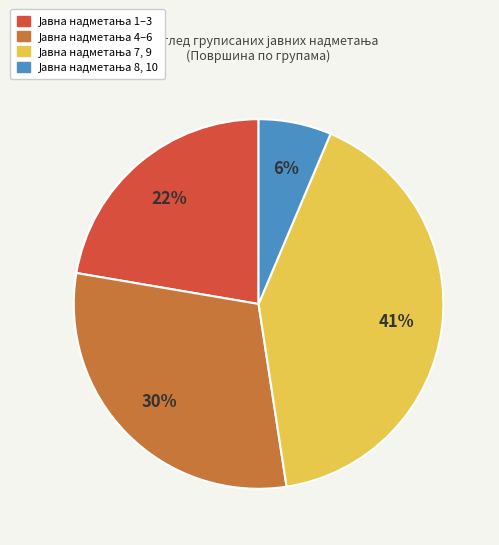

Is there a majority slice in this chart?

No